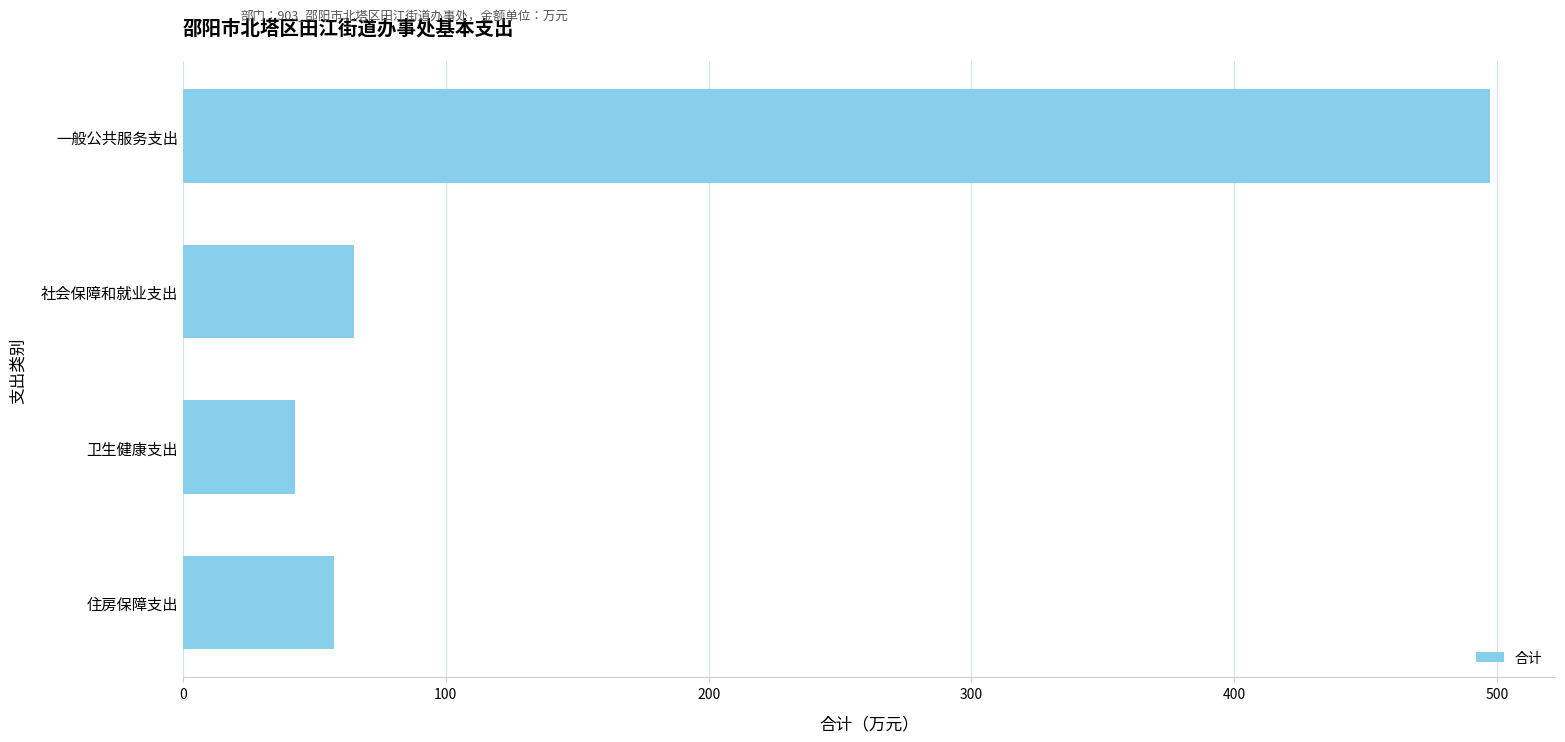

What is the ratio of the value at 卫生健康支出 to the value at 社会保障和就业支出?

0.7